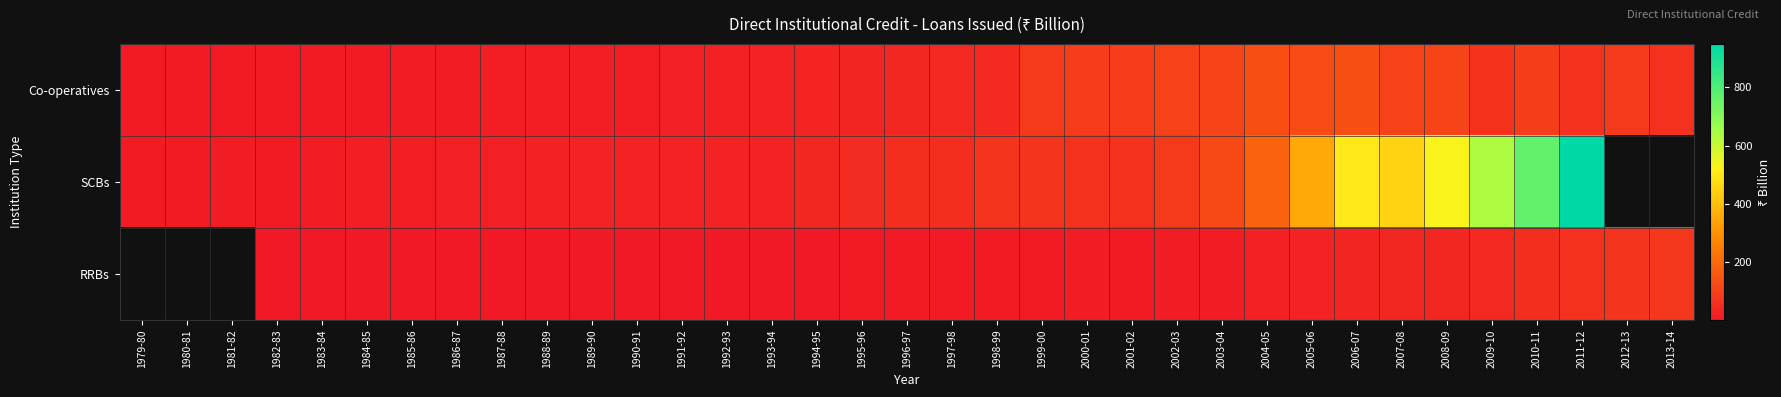

How many data points does each series have?

35